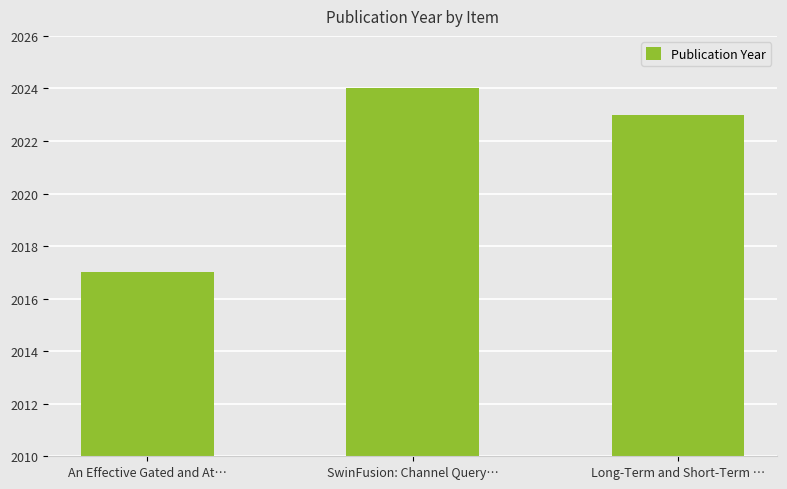

What value does the data have at Long-Term and Short-Term …?

2023